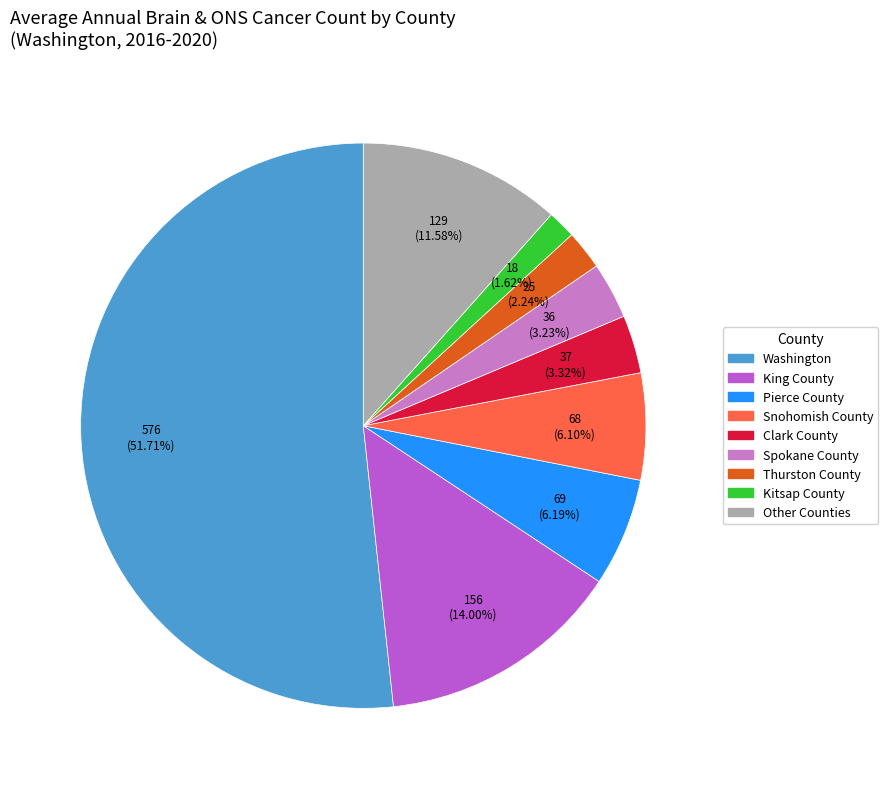

Does any single category account for the majority?

Yes